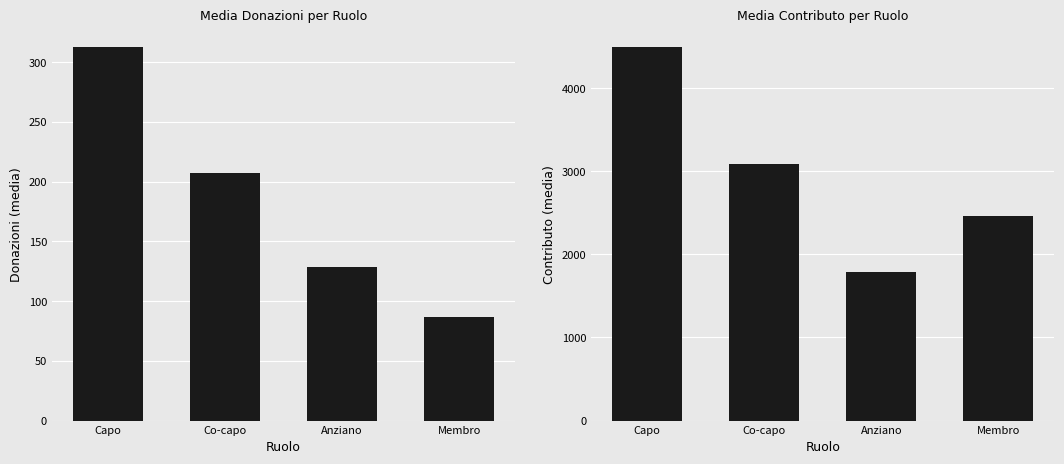

What is the sum of all Donazioni values?

735.4